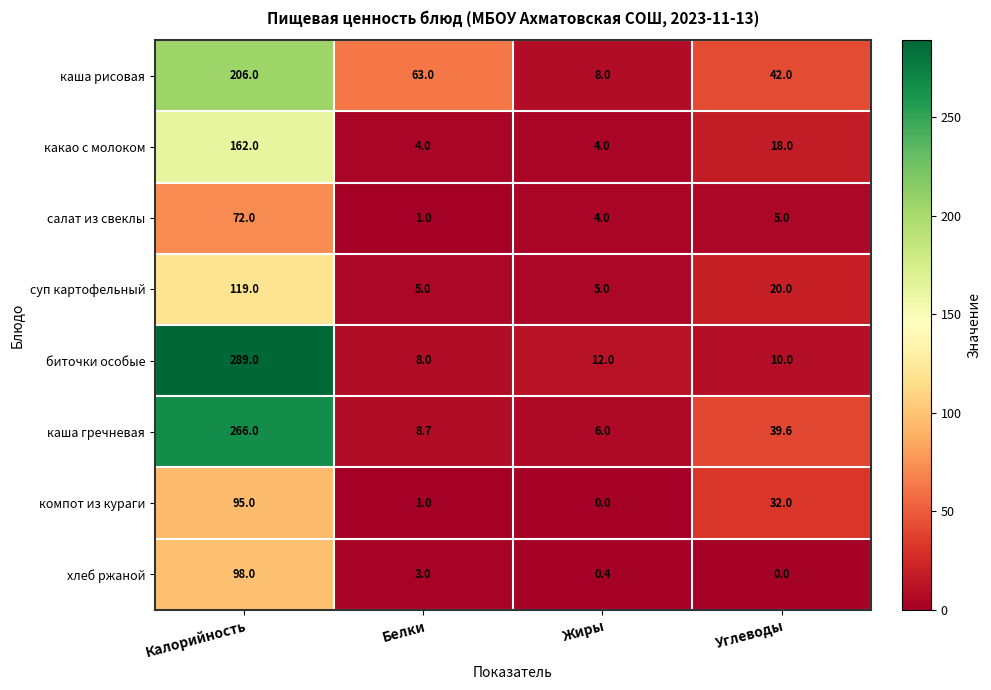

Which series has the largest range (max minus min)?

биточки особые